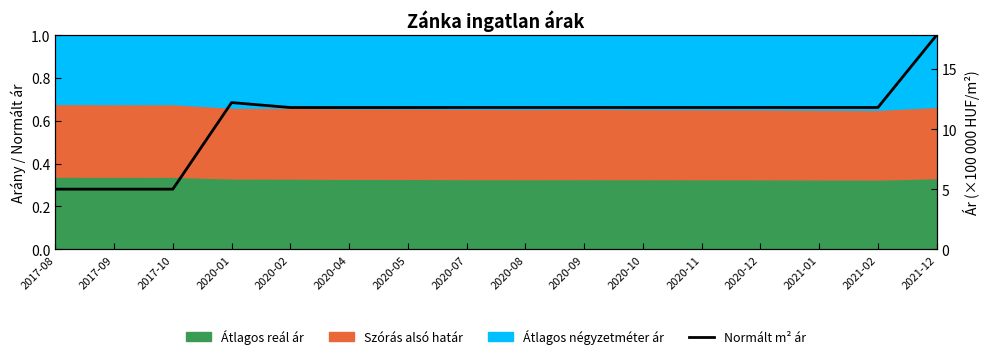

What is the minimum value shown in the chart?

0.3